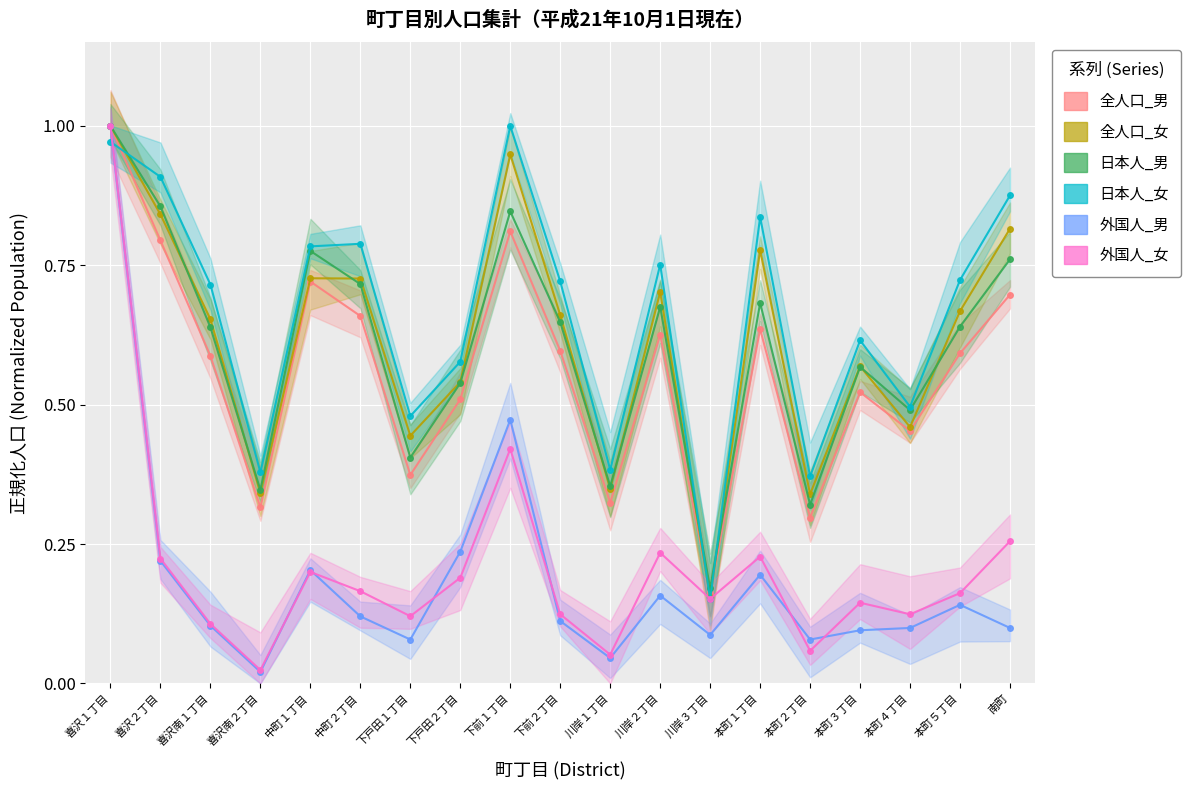

Rank the series at 本町２丁目 from lowest to highest value.

外国人_女, 外国人_男, 全人口_男, 日本人_男, 全人口_女, 日本人_女